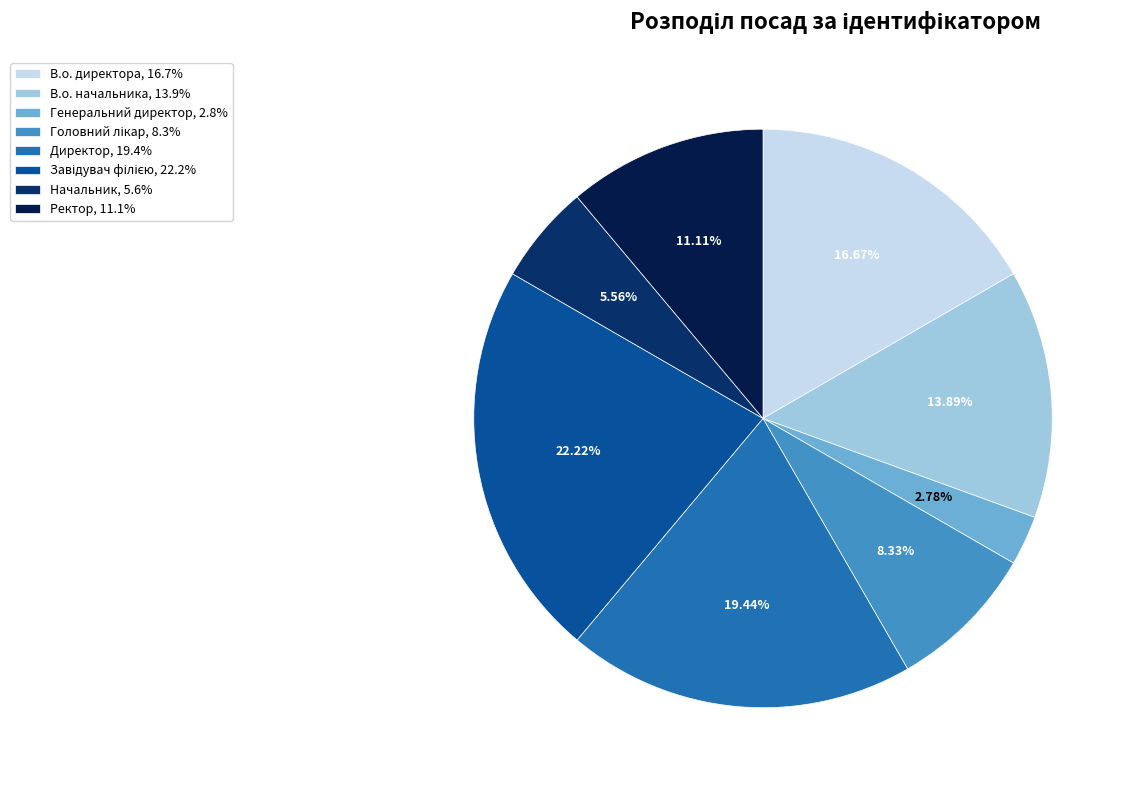

Is it true that Начальник is 1% of the pie?

False